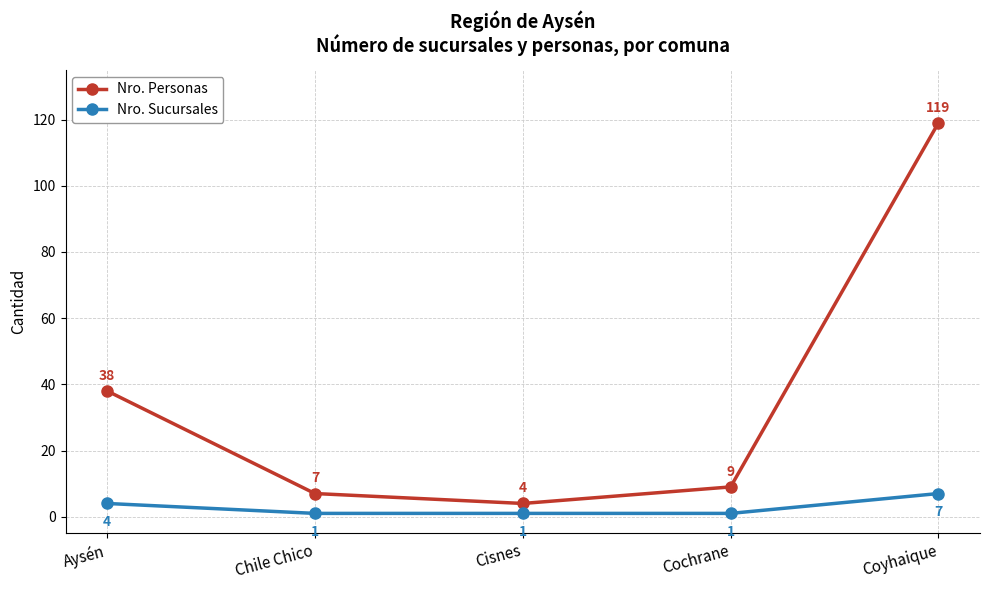

Which series changed the most between Cochrane and Coyhaique?

Nro. Personas